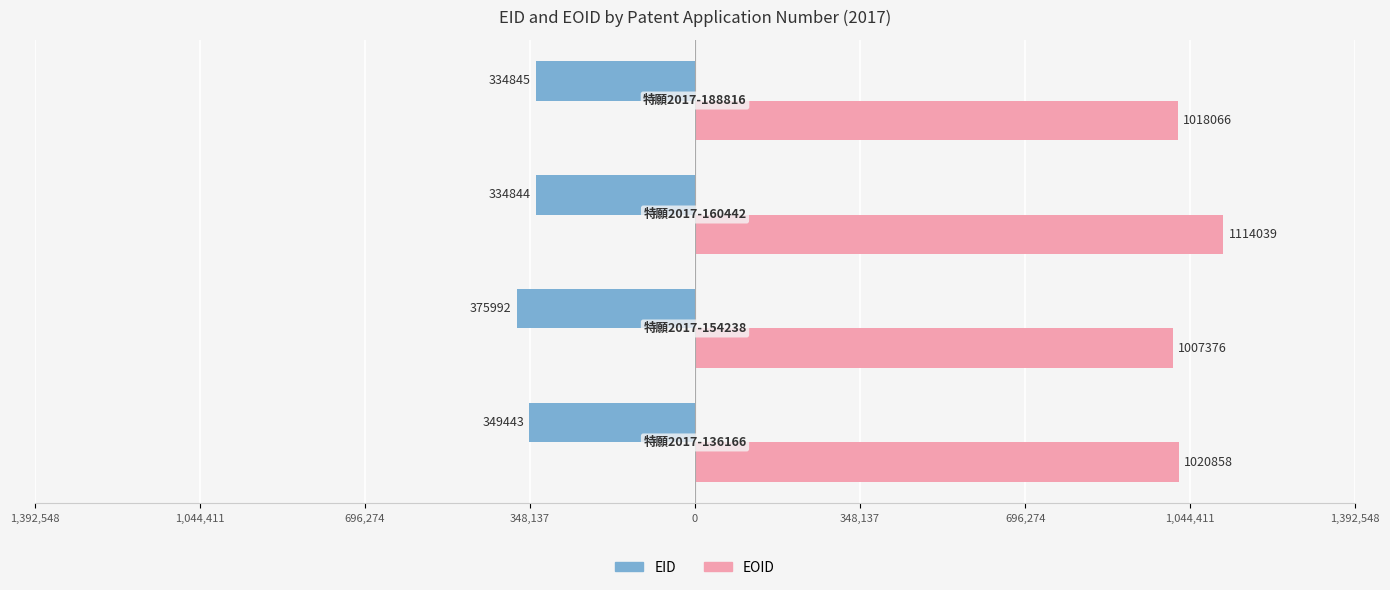

What are all the series names shown in the legend?

EID, EOID